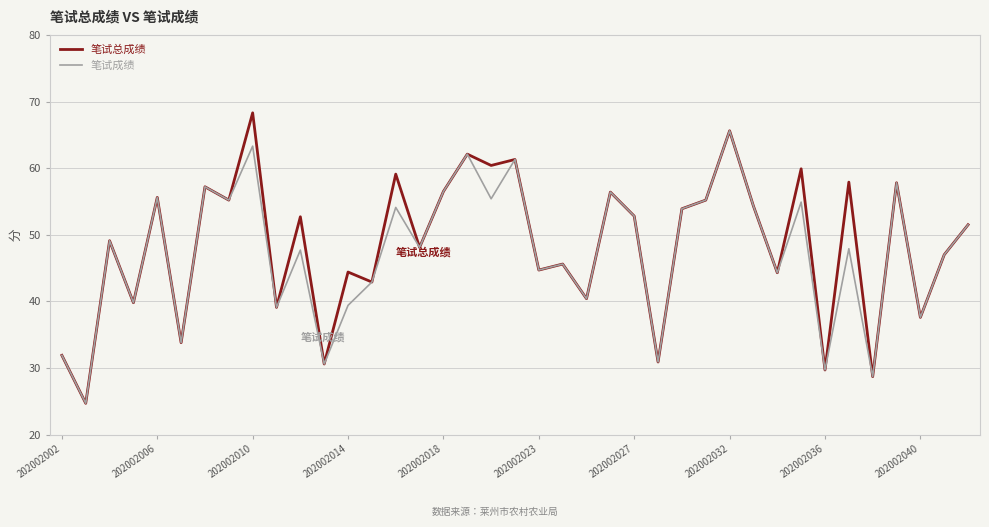

Rank the series by their maximum value, from lowest to highest.

笔试成绩, 笔试总成绩